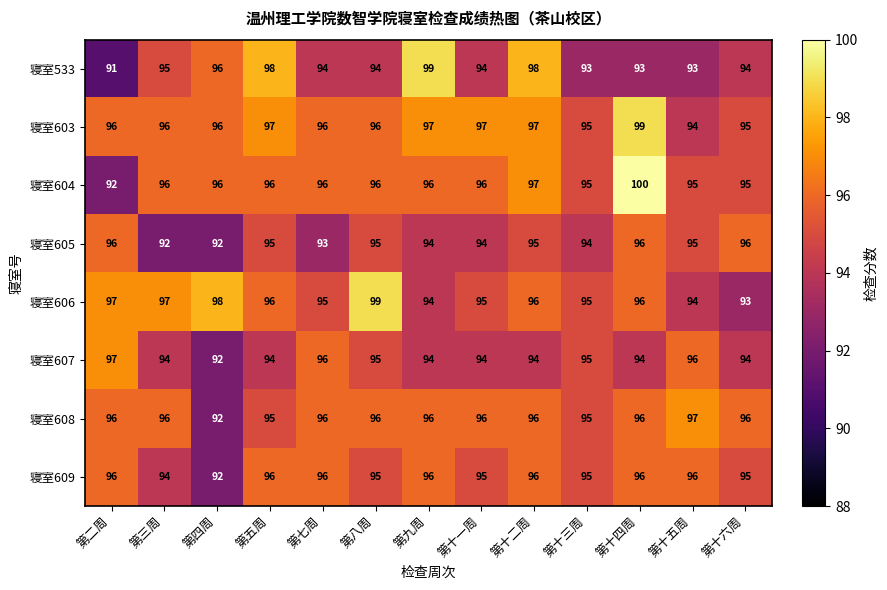

What is the smallest value displayed?

91